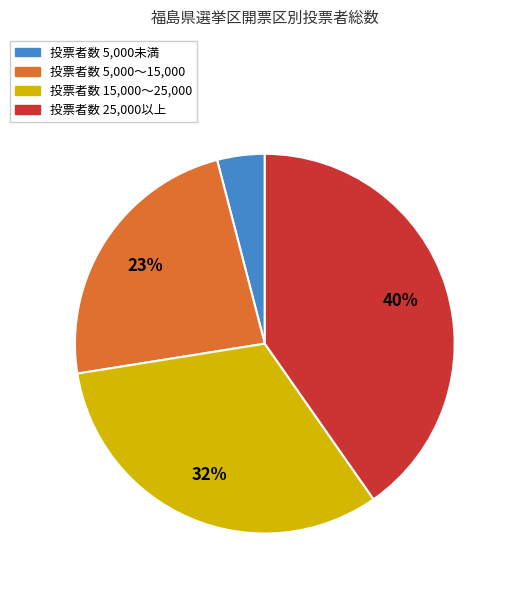

To the nearest percent, what is the average slice percentage?

25%